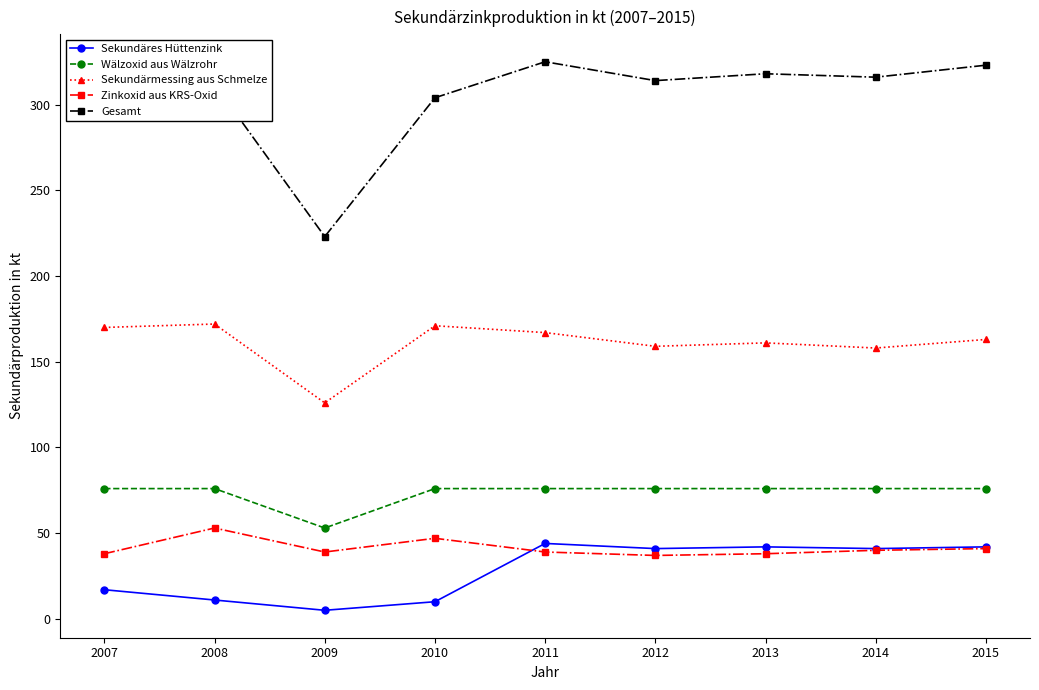

Is it true that Sekundäres Hüttenzink equals 42 at 2013?

True